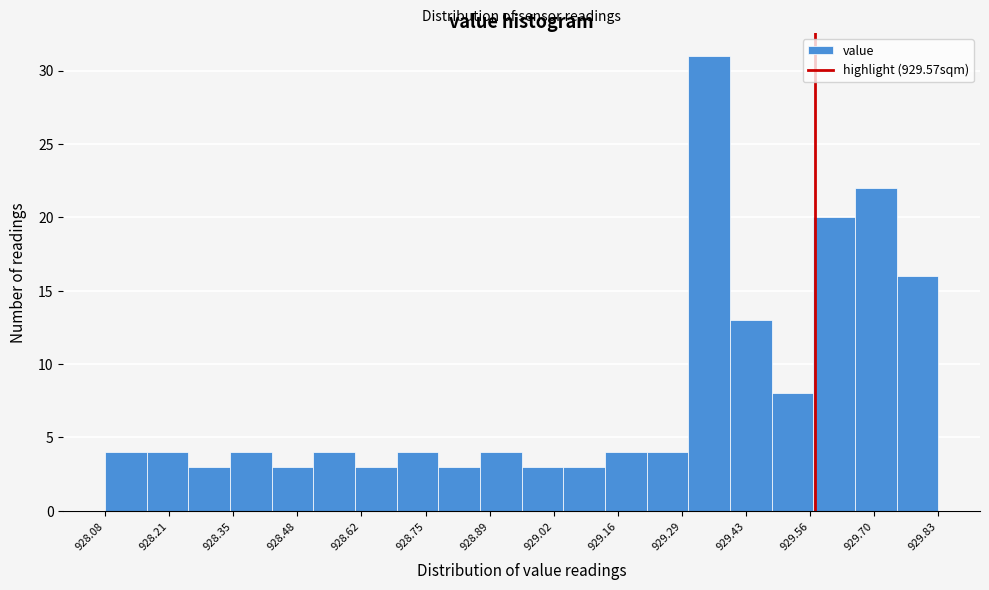

Which range on the x-axis has the tallest bar?

929.30 to 929.40